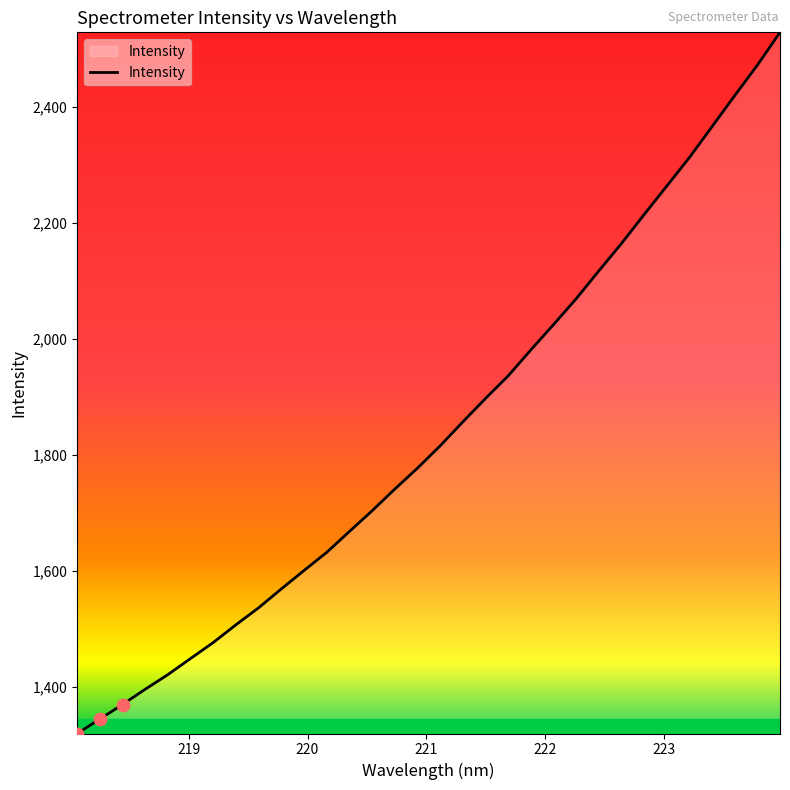

What is the maximum value shown in the chart?

2527.9